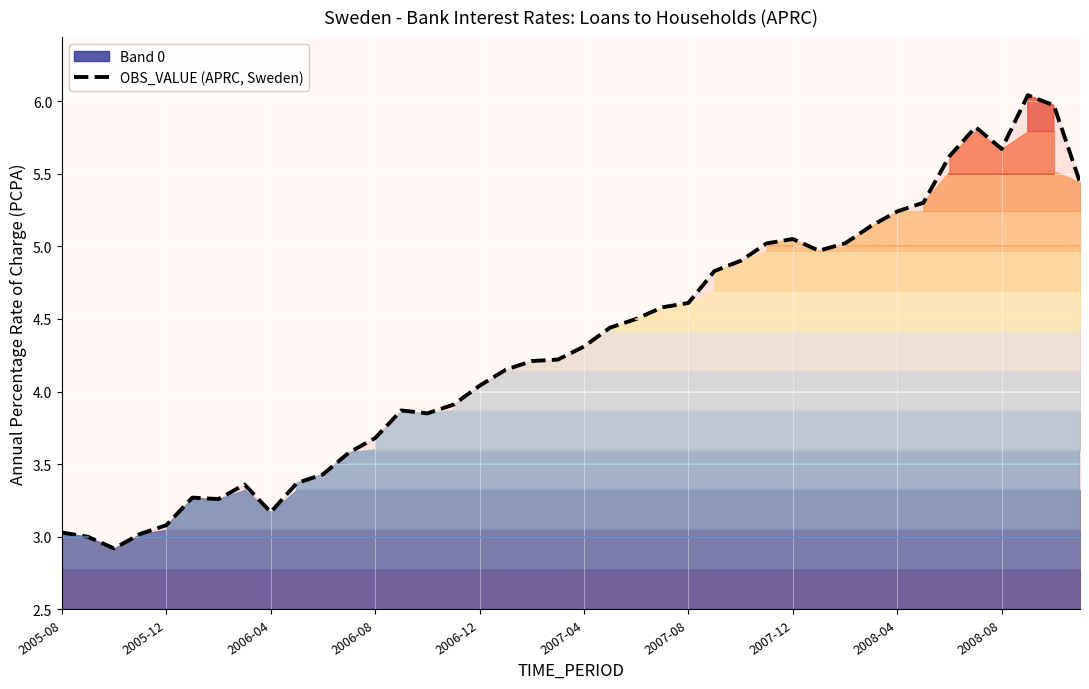

How many interior local peaks (higher than both neighbors) does the data have?

6